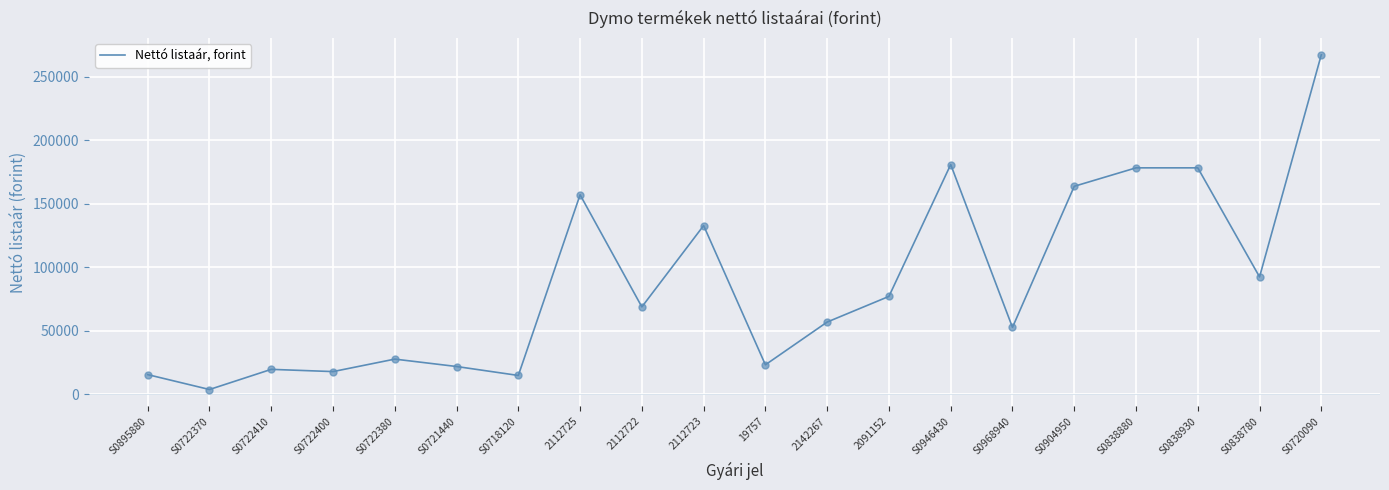

What is the change in value from S0904950 to S0720090?

+103520